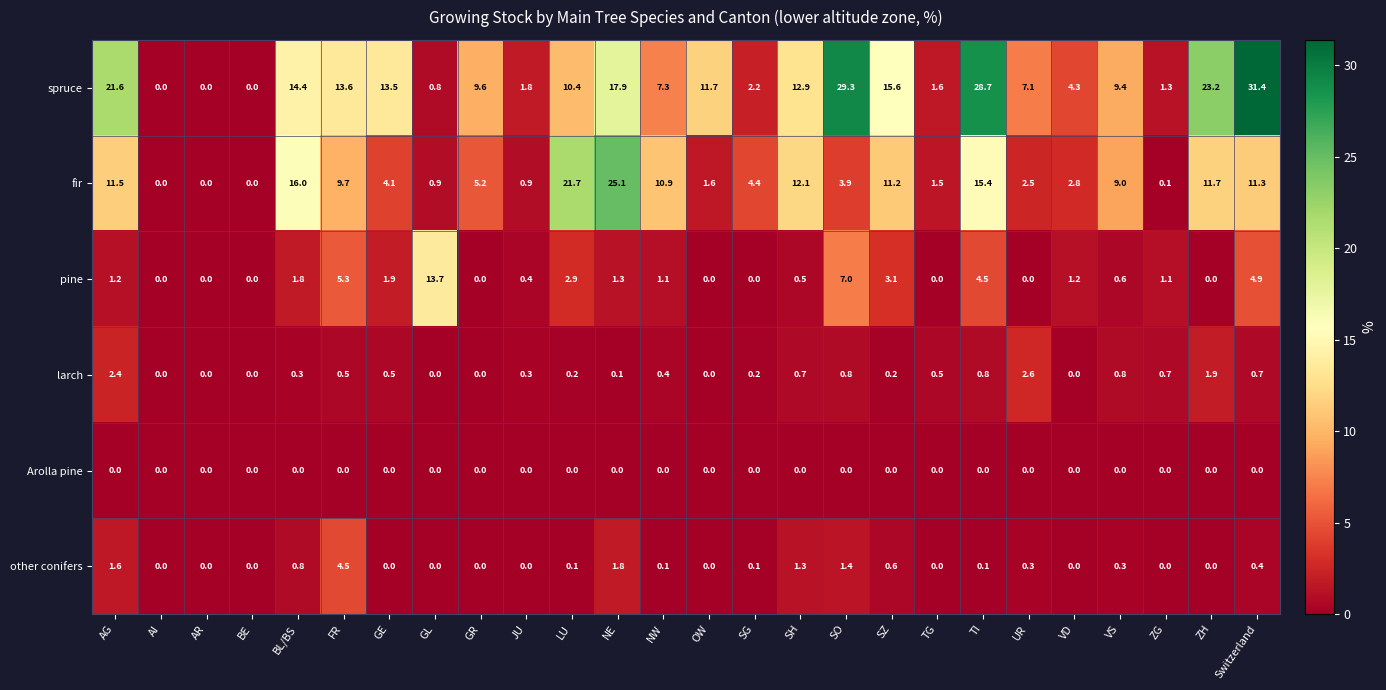

At which label is fir closest to 12?

SH